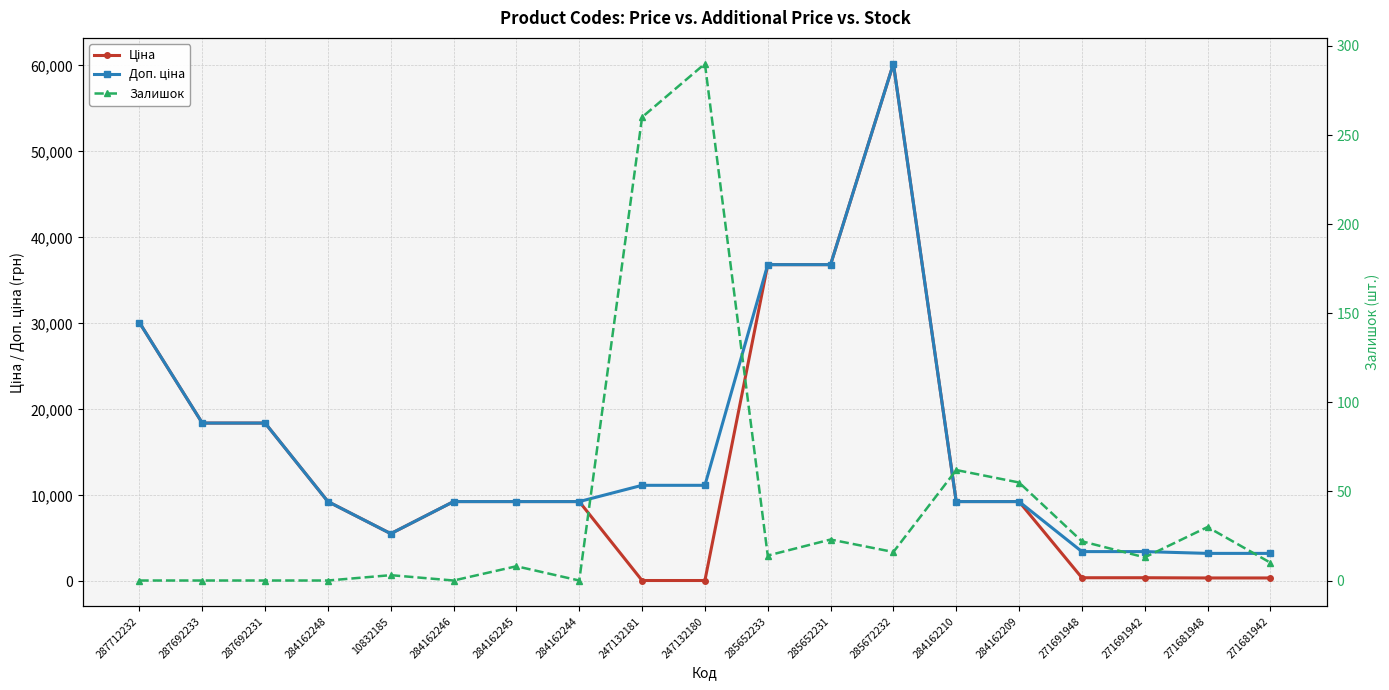

List the labels in order of Залишок value, largest first.

247132180, 247132181, 284162210, 284162209, 271681948, 285652231, 271691948, 285672232, 285652233, 271691942, 271681942, 284162245, 10832185, 287712232, 287692233, 287692231, 284162248, 284162246, 284162244